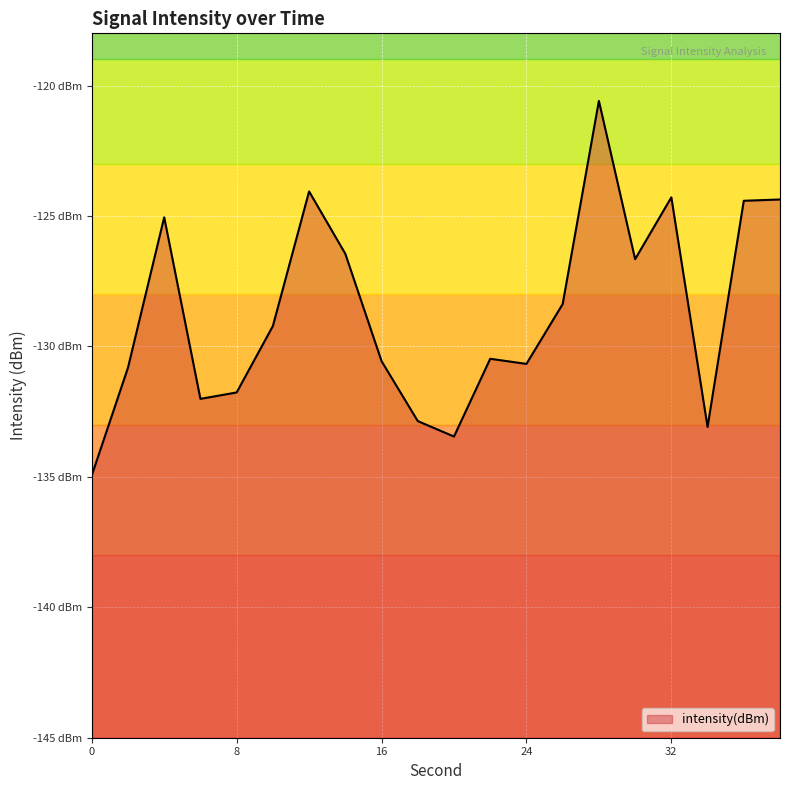

Does the chart display data point markers on the line(s)?

No